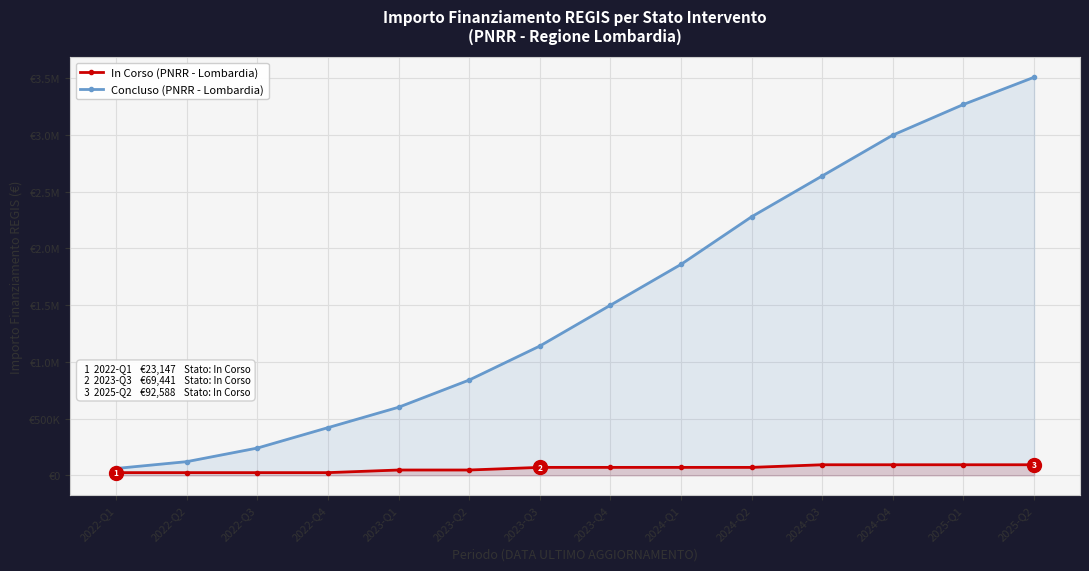

What is the difference between the Concluso values at 2024-Q2 and 2023-Q1?

1679216